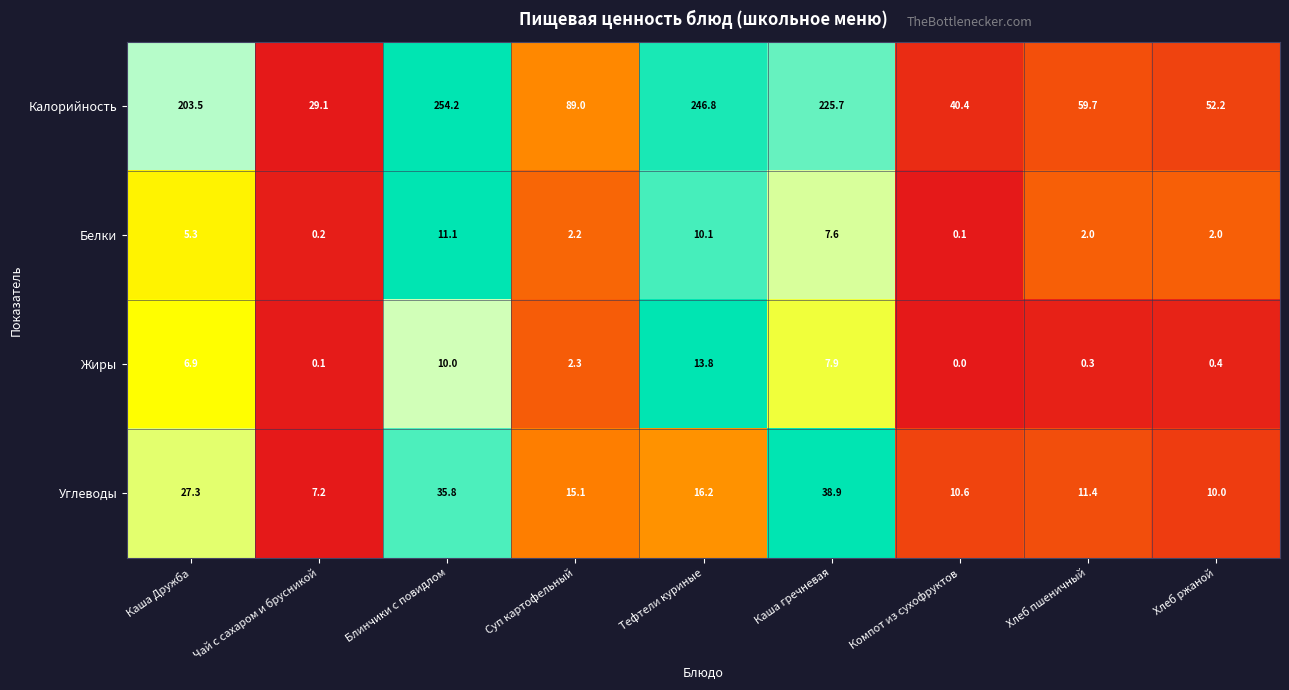

Between Каша Дружба and Каша гречневая, which series saw the biggest shift?

Калорийность